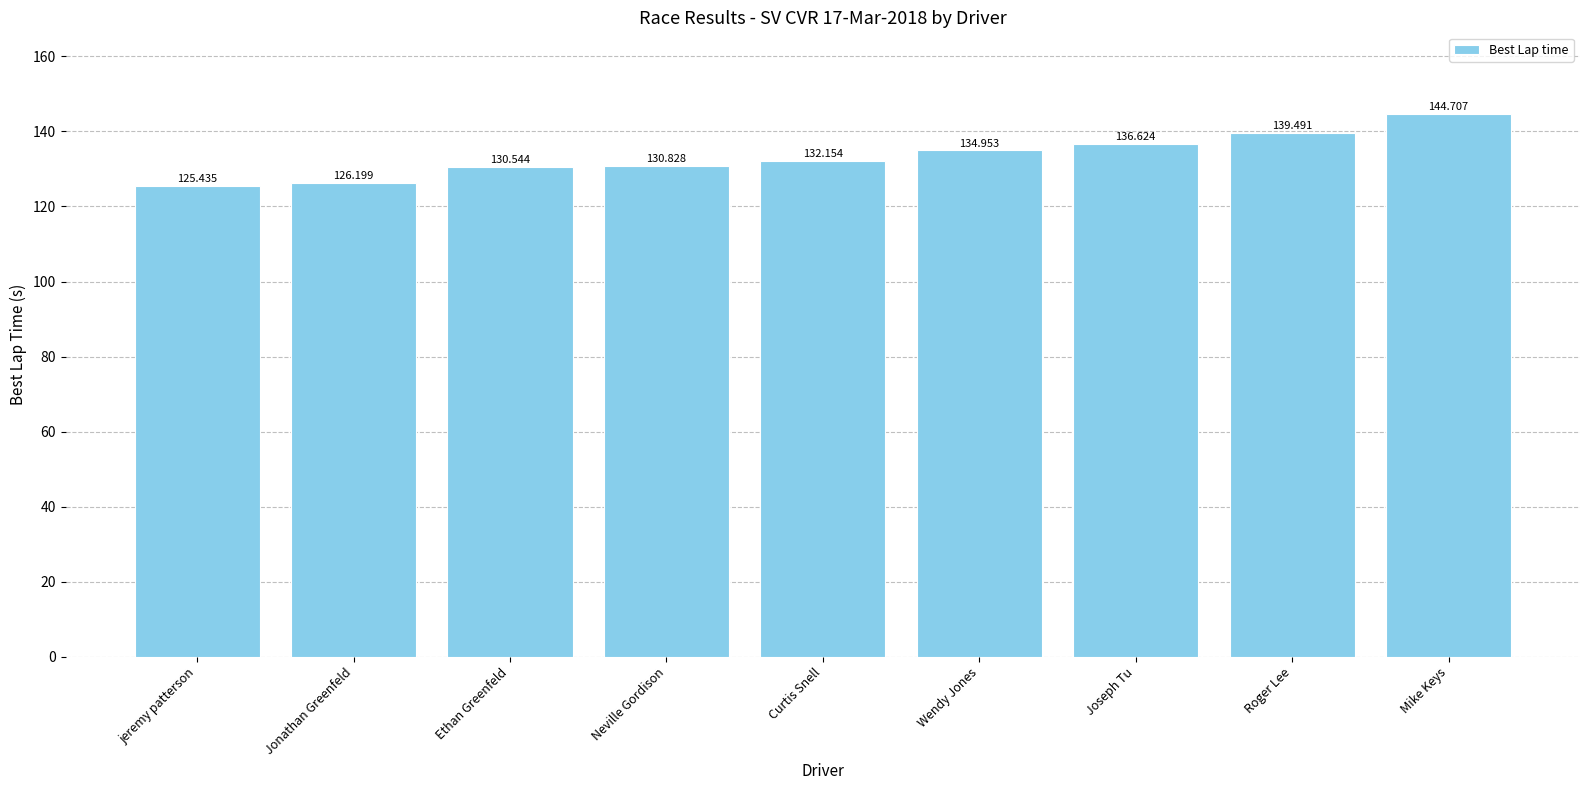

True or false: the data shows 130.8 at Neville Gordison.

True